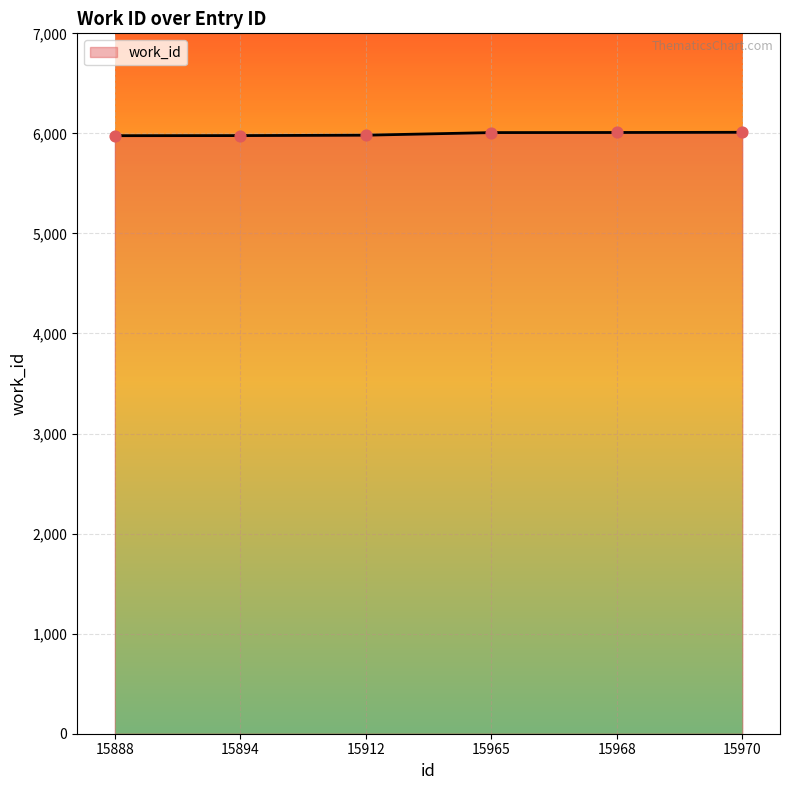

Approximately how many times larger is the value at 15888 compared to 15894?

1.0